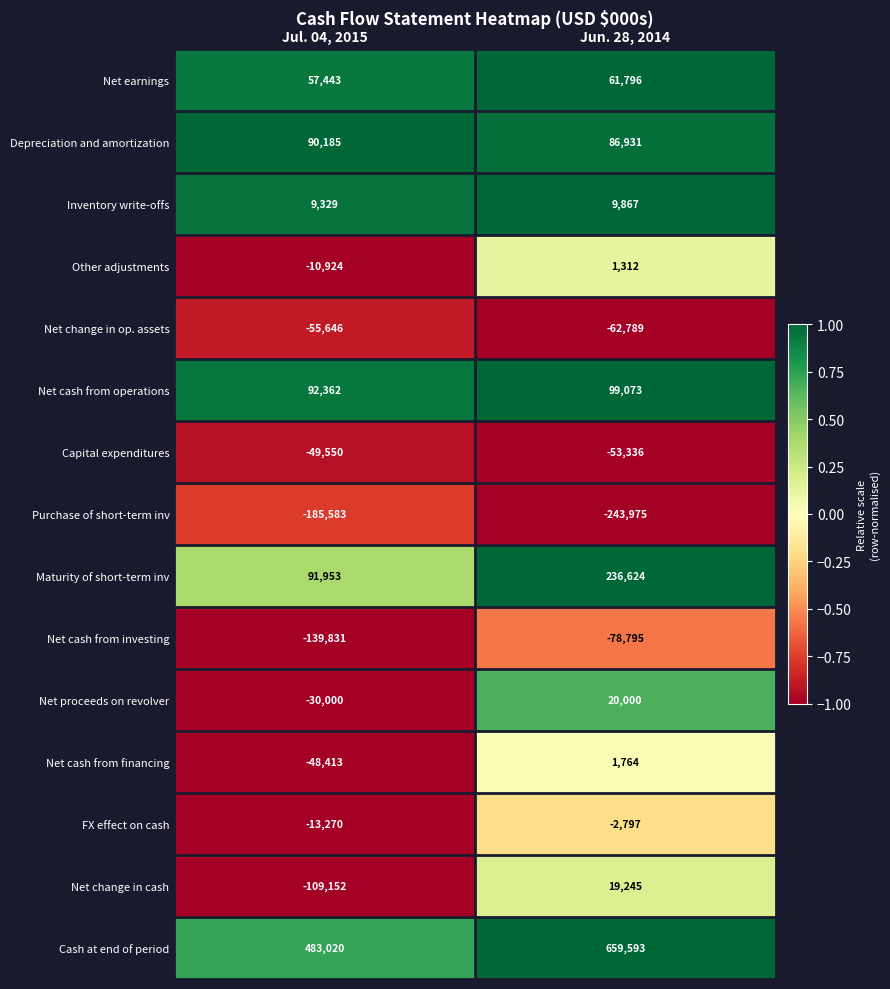

What is the lowest value of the Depreciation and amortization series?

86931